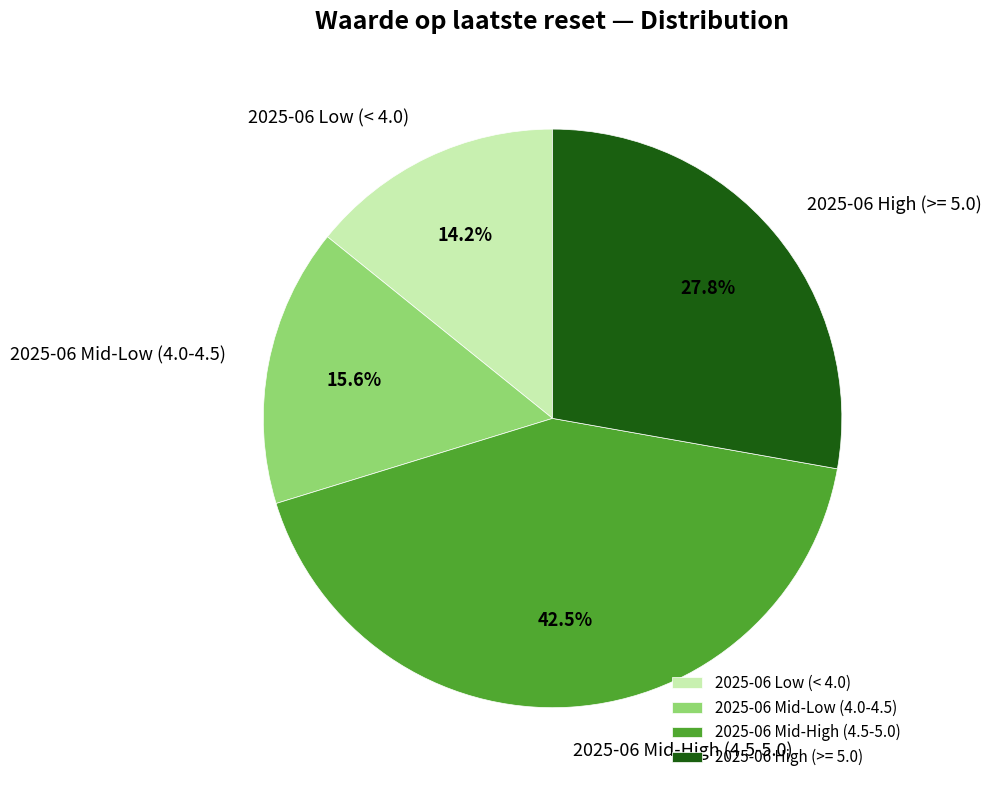

What is the ratio of the value at 2025-06 Mid-High (4.5-5.0) to the value at 2025-06 High (>= 5.0)?

1.5